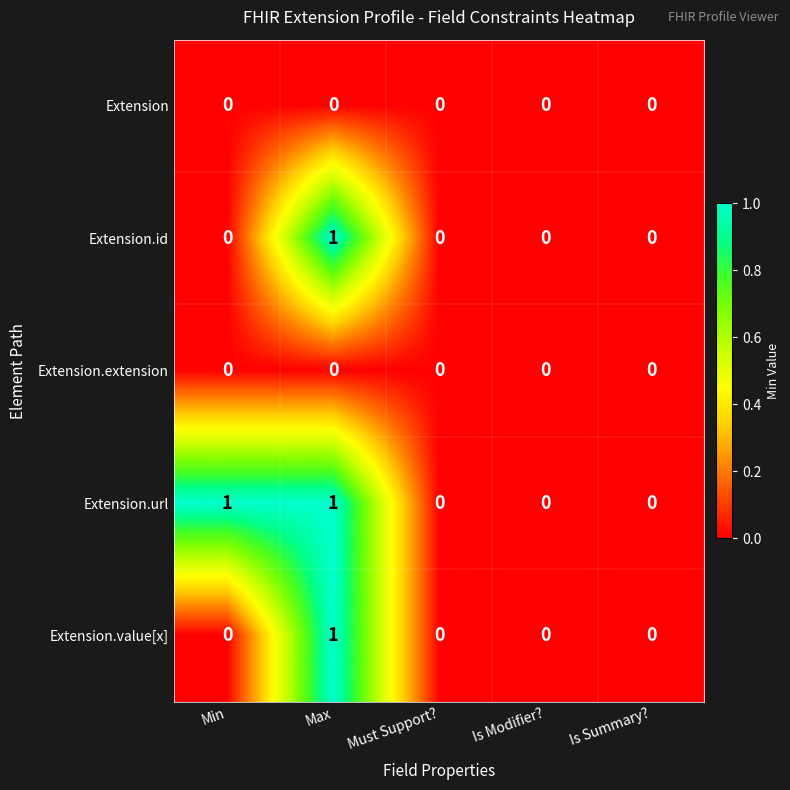

Which series changed the most between Min and Must Support??

Extension.url